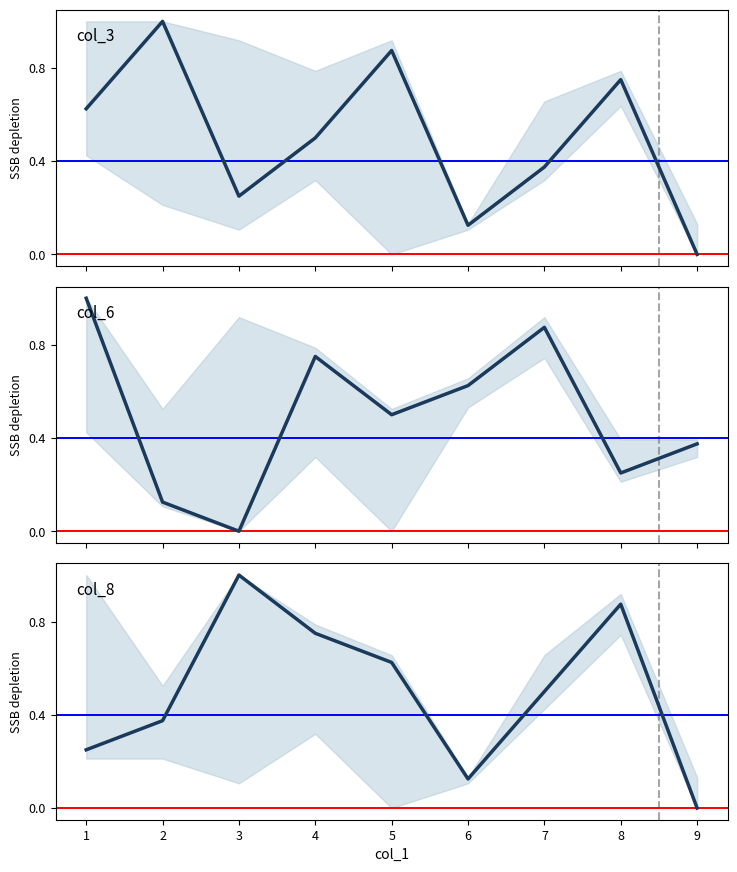

Which series ends up on top after the final intersection of col_6 and col_8?

col_6